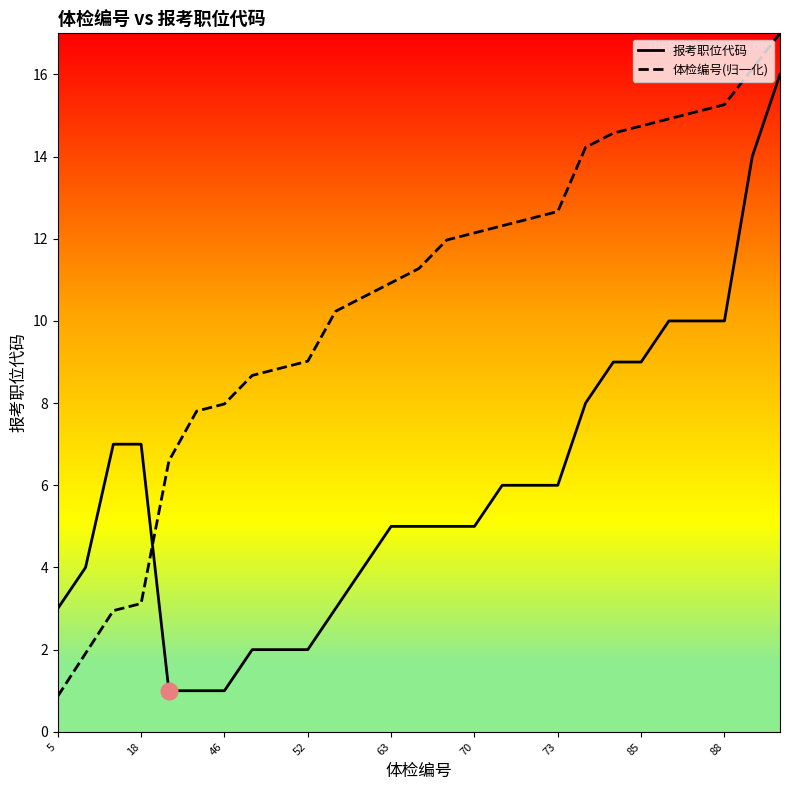

What is the minimum value for 报考职位代码?

1.0